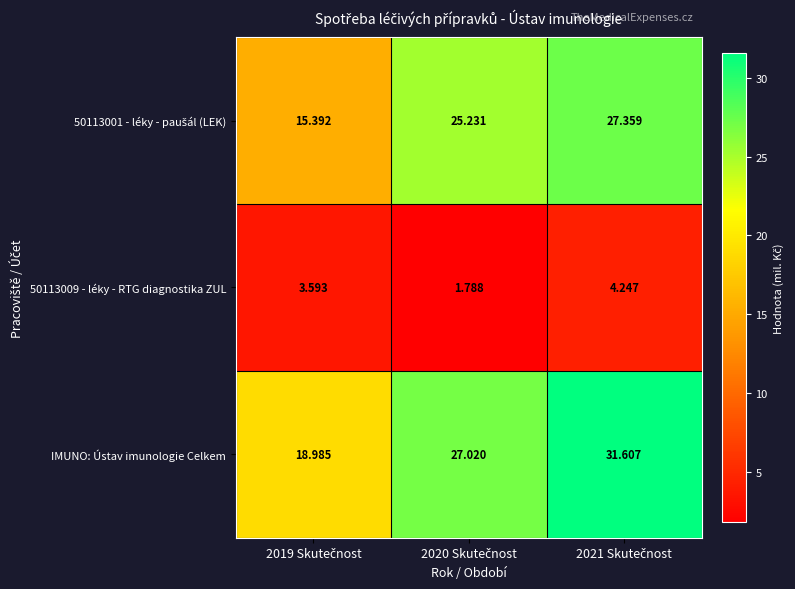

Which series has the largest total across all categories?

IMUNO: Ústav imunologie Celkem